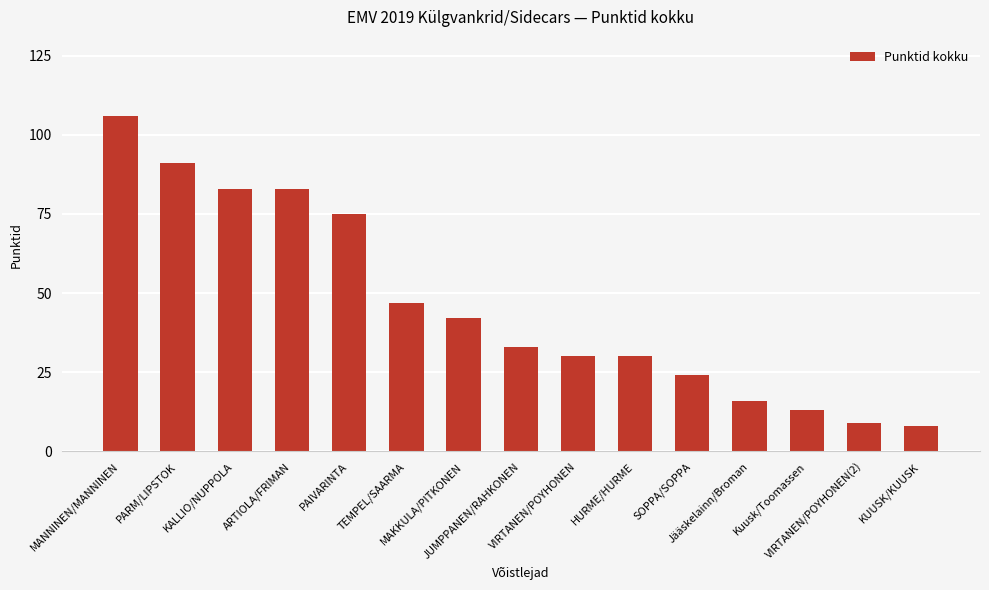

How many data points does each series have?

15